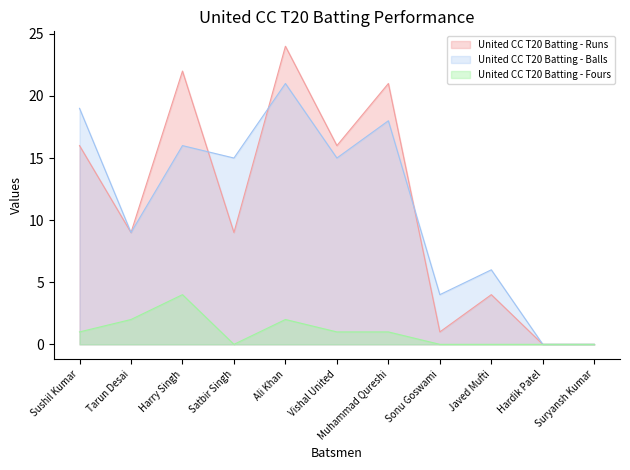

What is the total value across all series at Harry Singh?

42